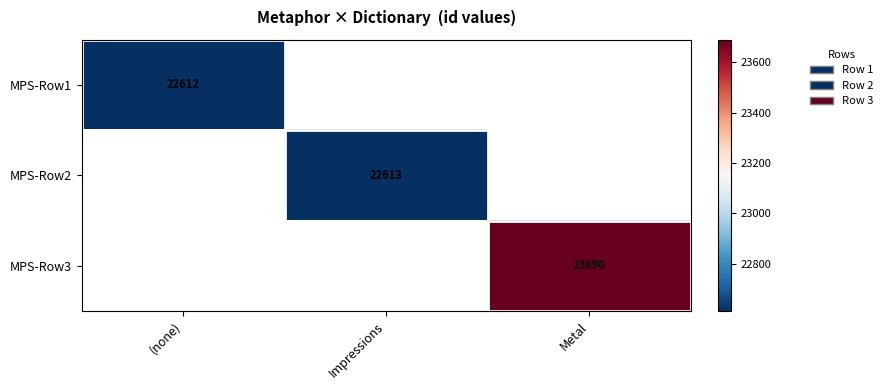

The MPS-Row2 series shows 22613 at Impressions. True or false?

True